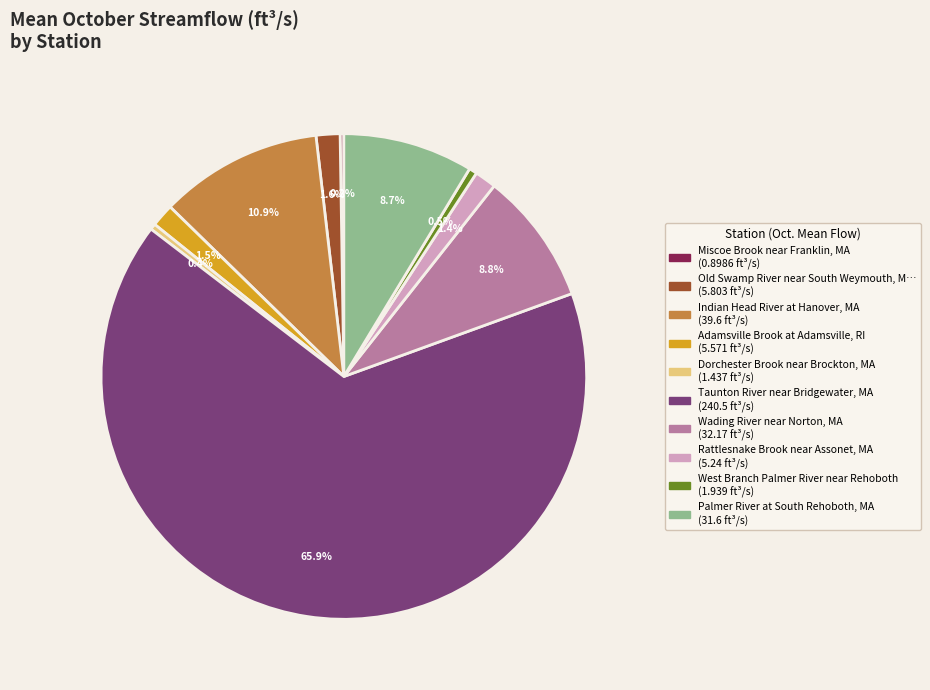

Is there any slice that represents more than half of the pie?

Yes